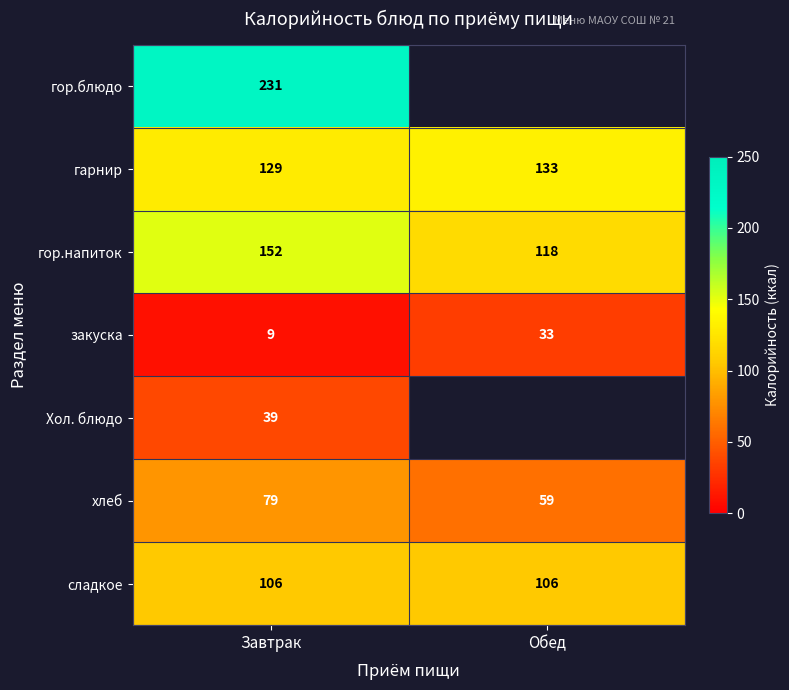

At which label does гор.напиток reach its peak?

Завтрак